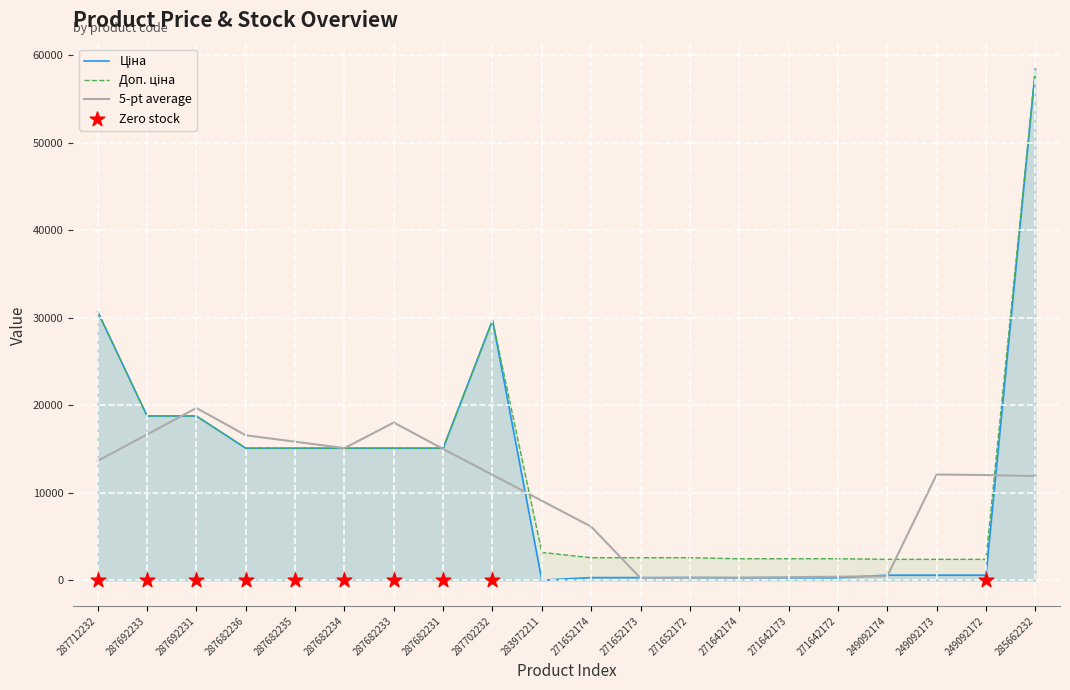

Which series reaches the minimum Y coordinate?

Ціна